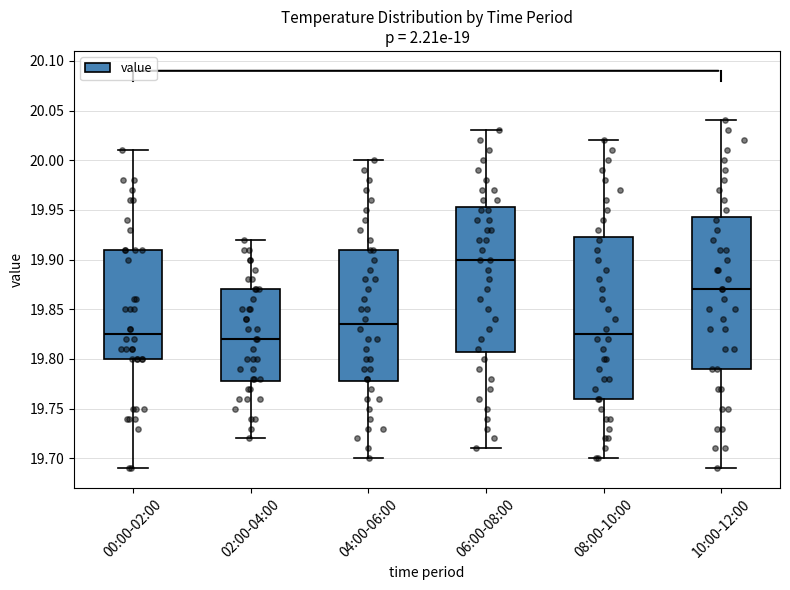

Reading left to right, transcribe this box plot: for each box, give where its median line is, the range the box spans, and where its two whiskers end, as read against the y-axis. The values are not printed on the chart, so give them approximately, as read against the axis.

00:00-02:00: median 19.825, box 19.800 to 19.910, whiskers 19.690 to 20.010
02:00-04:00: median 19.820, box 19.780 to 19.870, whiskers 19.720 to 19.920
04:00-06:00: median 19.835, box 19.780 to 19.910, whiskers 19.700 to 20.000
06:00-08:00: median 19.900, box 19.810 to 19.955, whiskers 19.710 to 20.030
08:00-10:00: median 19.825, box 19.760 to 19.925, whiskers 19.700 to 20.020
10:00-12:00: median 19.870, box 19.790 to 19.945, whiskers 19.690 to 20.040